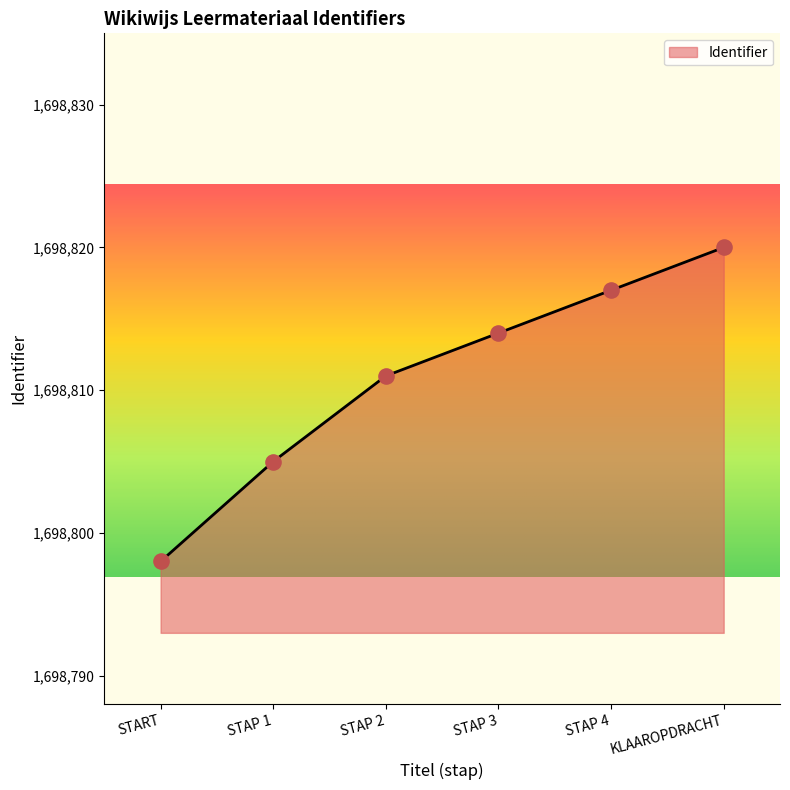

Approximately how many times larger is the value at STAP 4 compared to START?

1.0